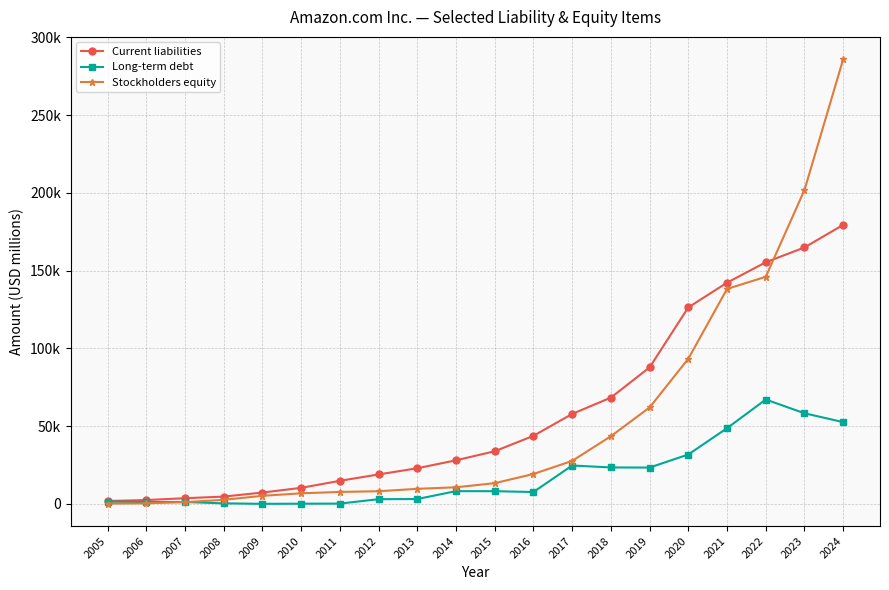

Is this an area chart (filled region under the line)?

No